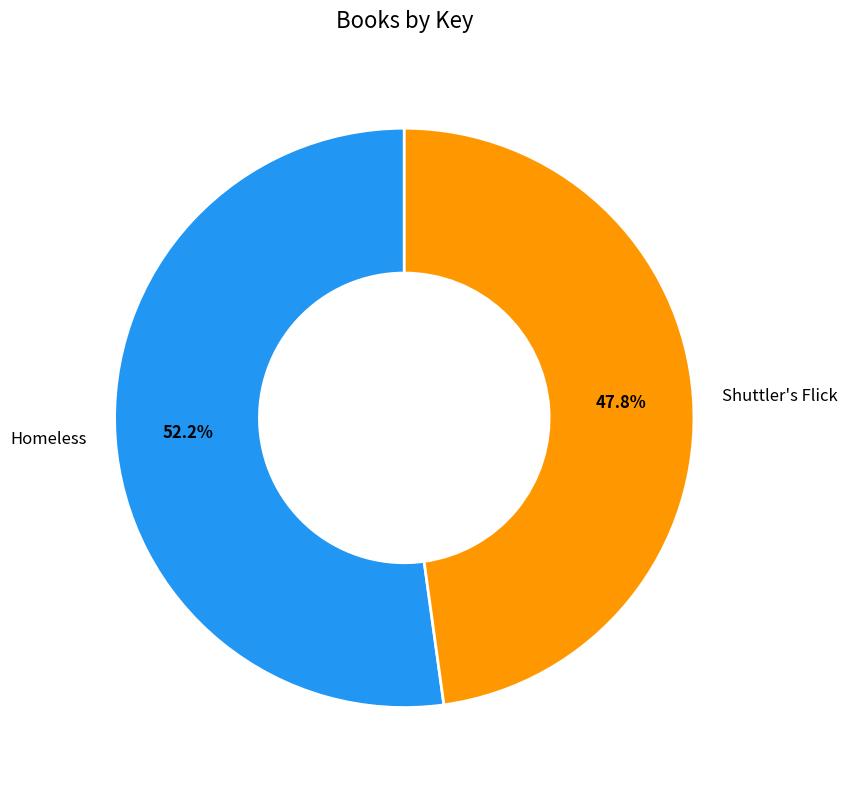

Which slice is the smallest?

Shuttler's Flick